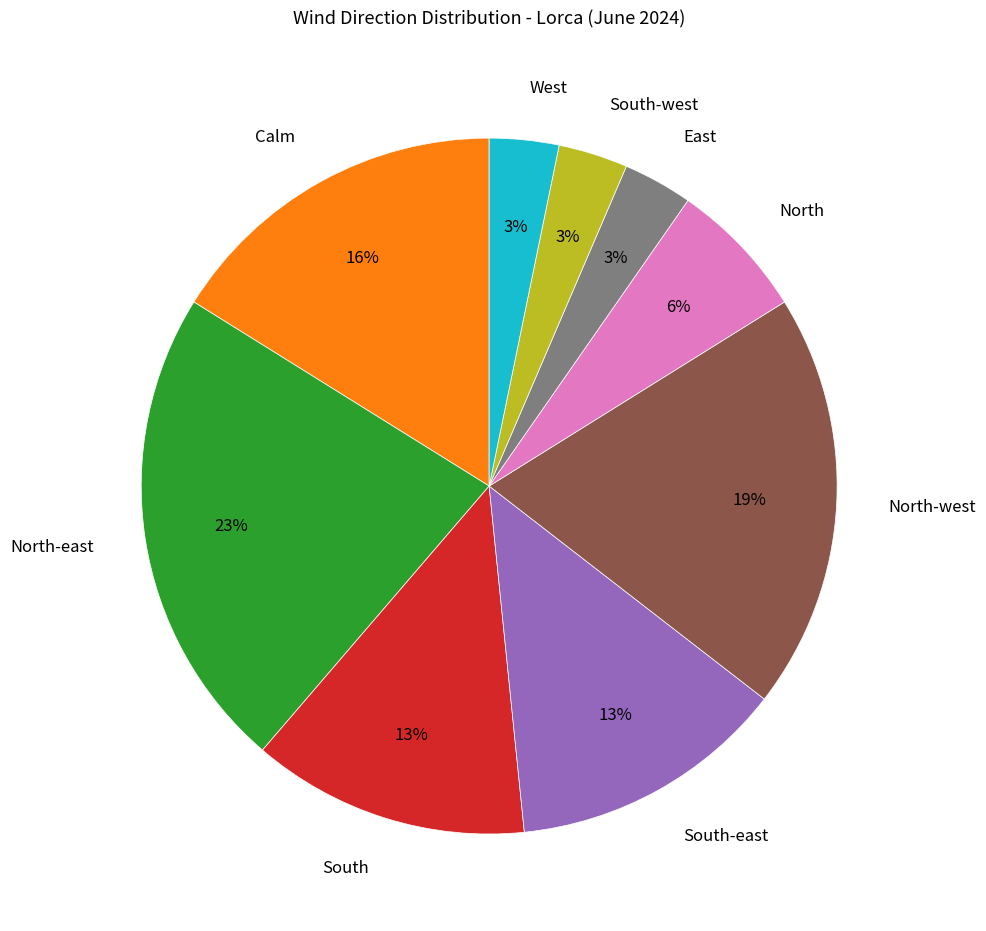

Does any single category account for the majority?

No